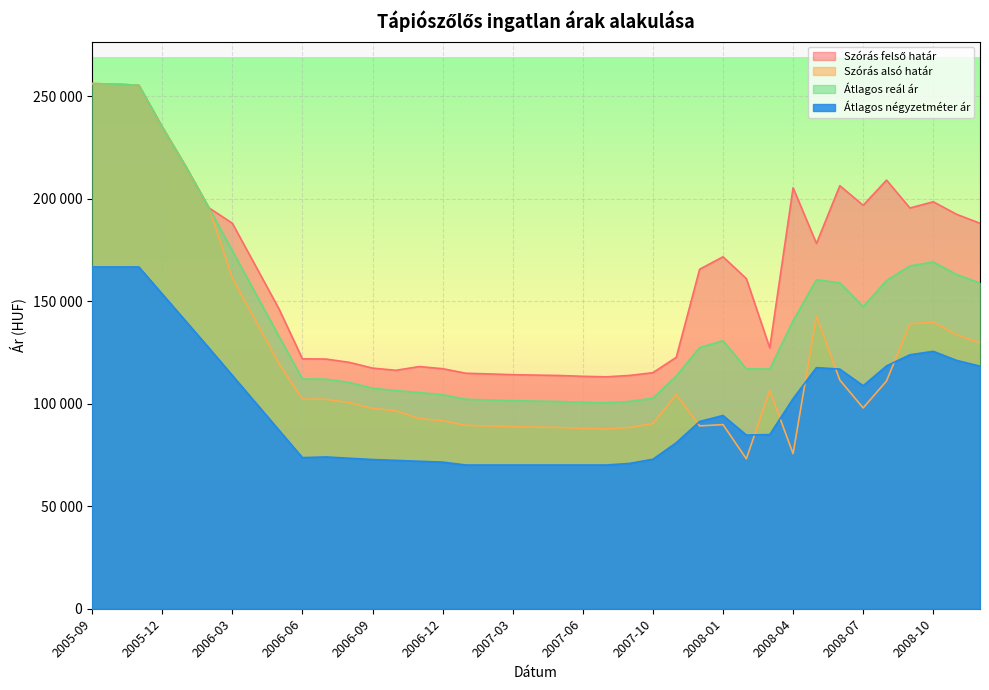

List the labels in order of Szórás felső határ value, smallest first.

2007-07, 2007-06, 2007-05, 2007-08, 2007-04, 2007-03, 2007-02, 2007-01, 2007-10, 2006-10, 2006-12, 2006-09, 2006-11, 2006-08, 2006-07, 2006-06, 2007-11, 2008-03, 2006-05, 2008-02, 2007-12, 2006-04, 2008-01, 2008-05, 2008-12, 2006-03, 2008-11, 2008-09, 2006-02, 2008-07, 2008-10, 2008-04, 2008-06, 2008-08, 2006-01, 2005-12, 2005-11, 2005-10, 2005-09